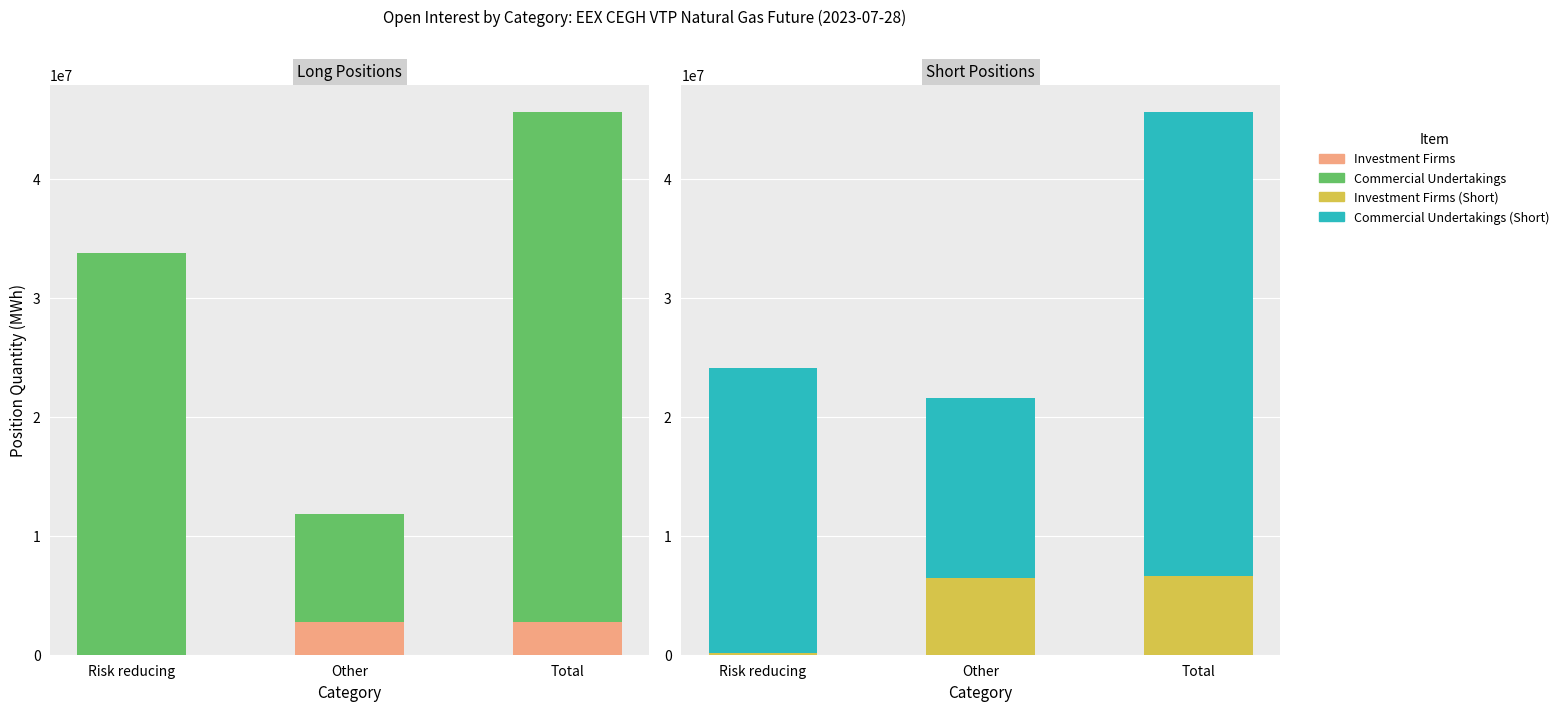

The value of Commercial Undertakings at Risk reducing is 23970308. True or false?

True